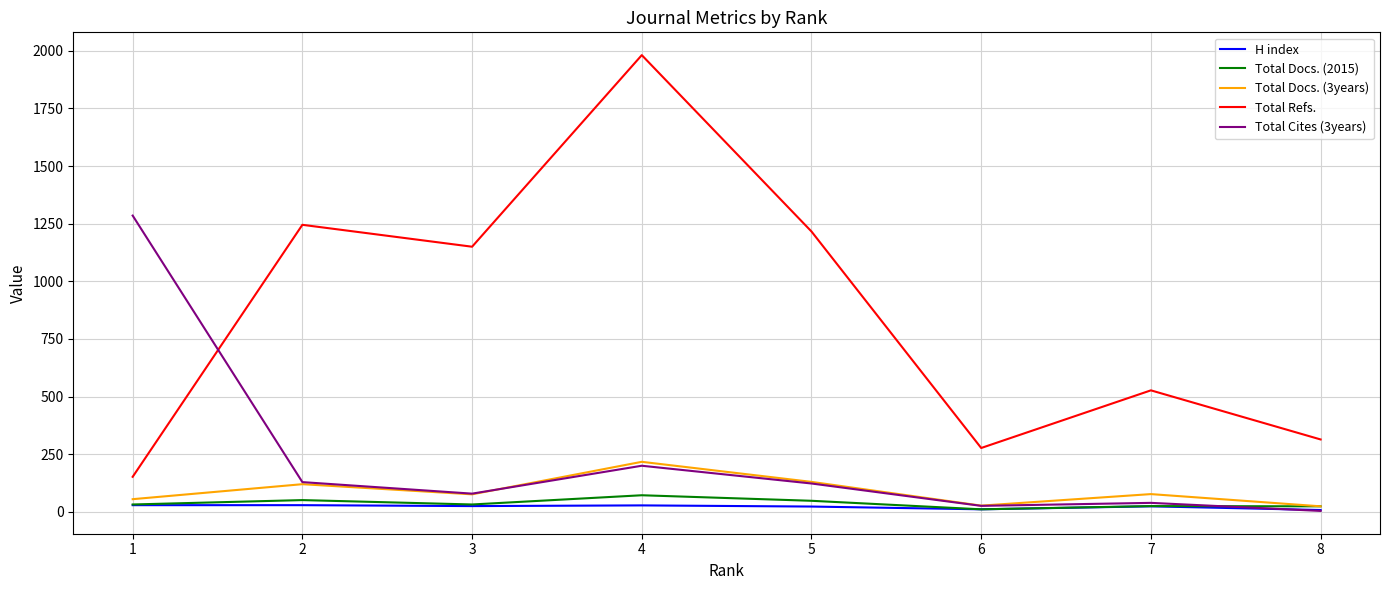

How many series are shown in this chart?

5